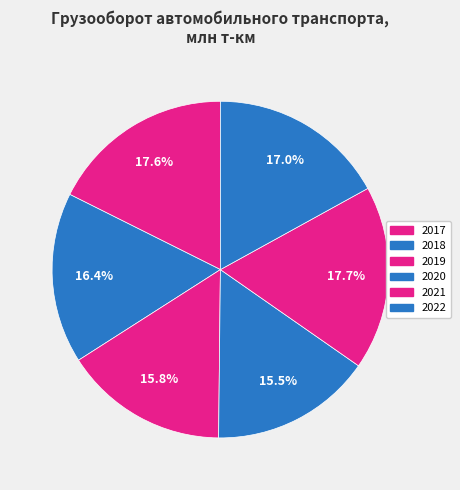

To the nearest percent, what is the difference between the 2017 and 2019 slice percentages?

2%